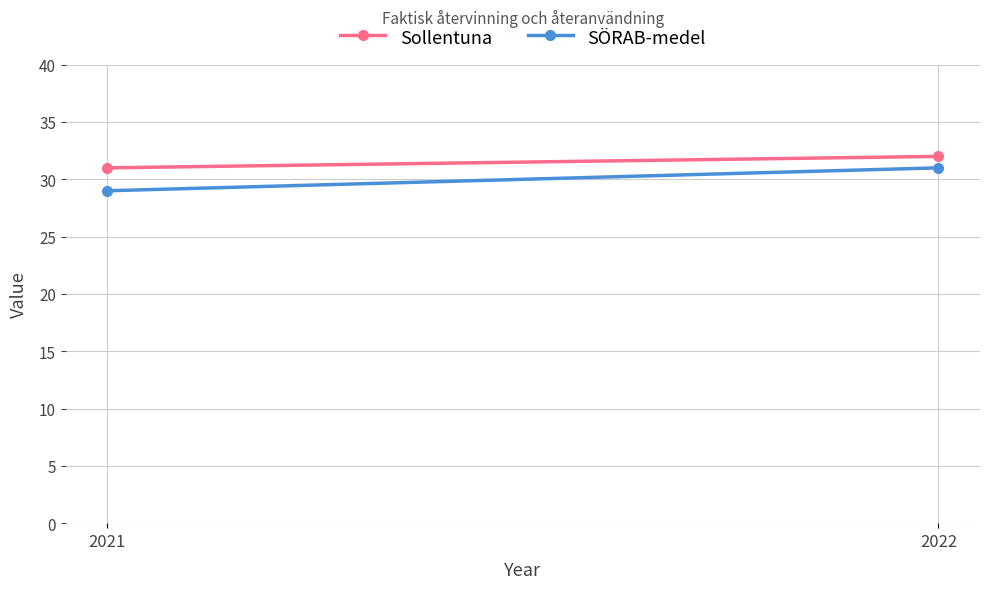

What is the difference between the Sollentuna values at 2022 and 2021?

1